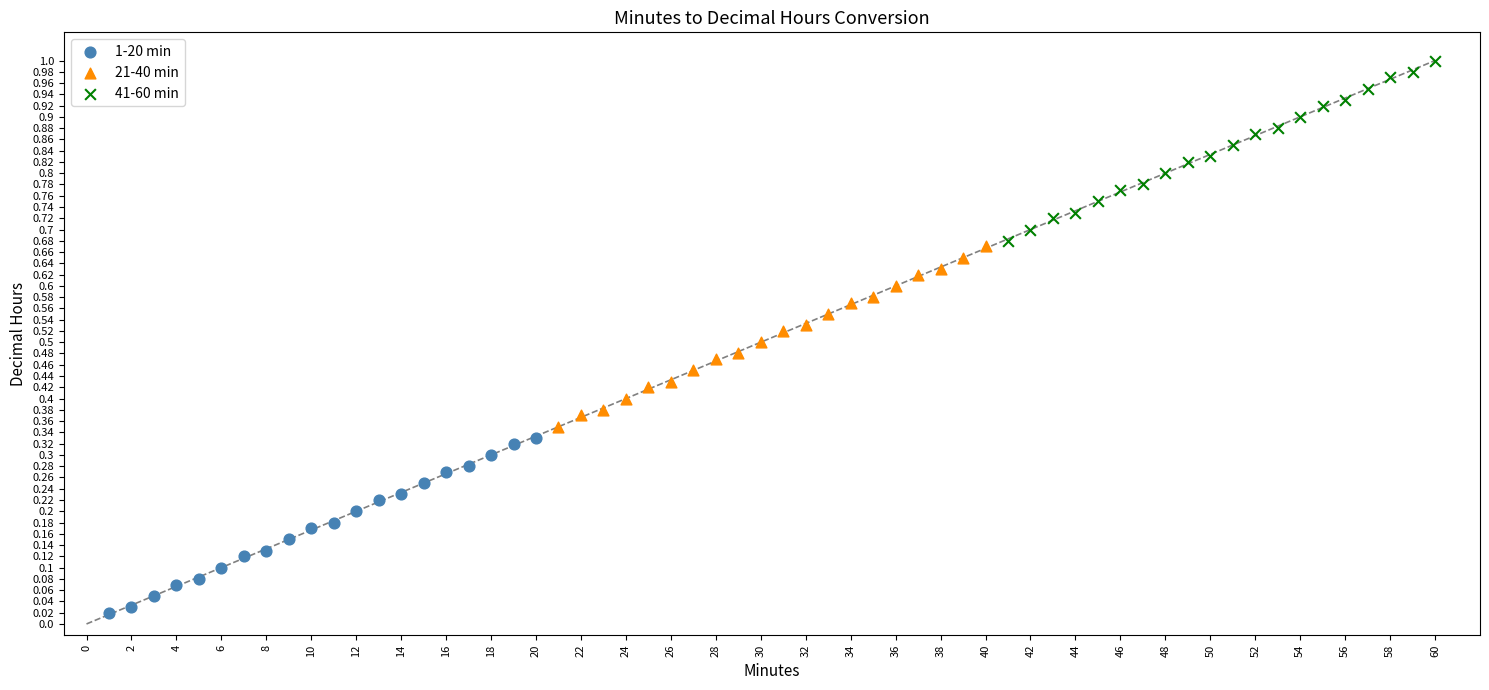

What are all the series names shown in the legend?

1-20 min, 21-40 min, 41-60 min